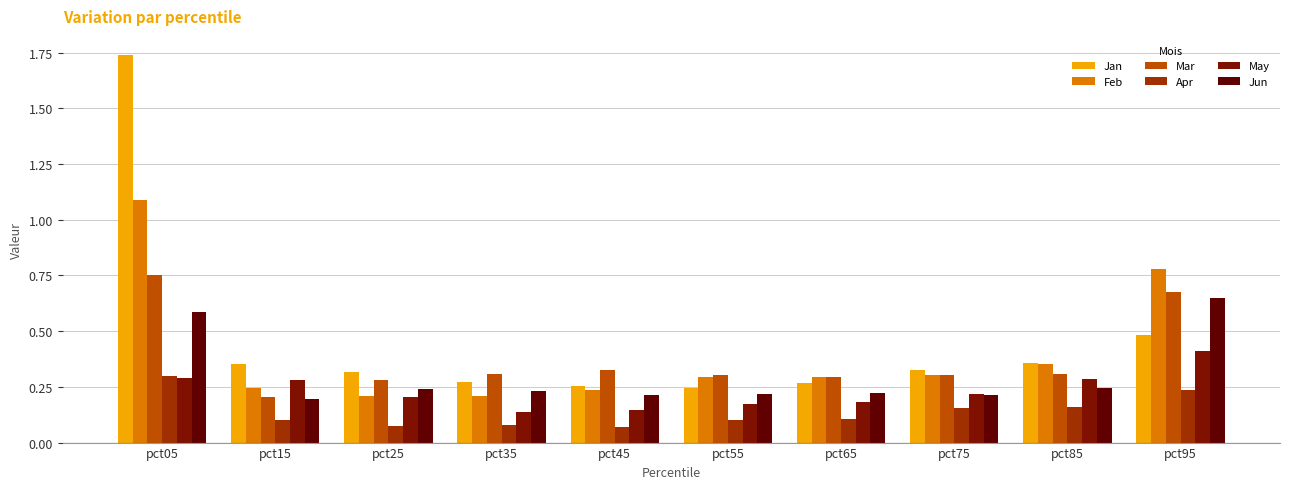

Between pct25 and pct35, which is larger?

pct25